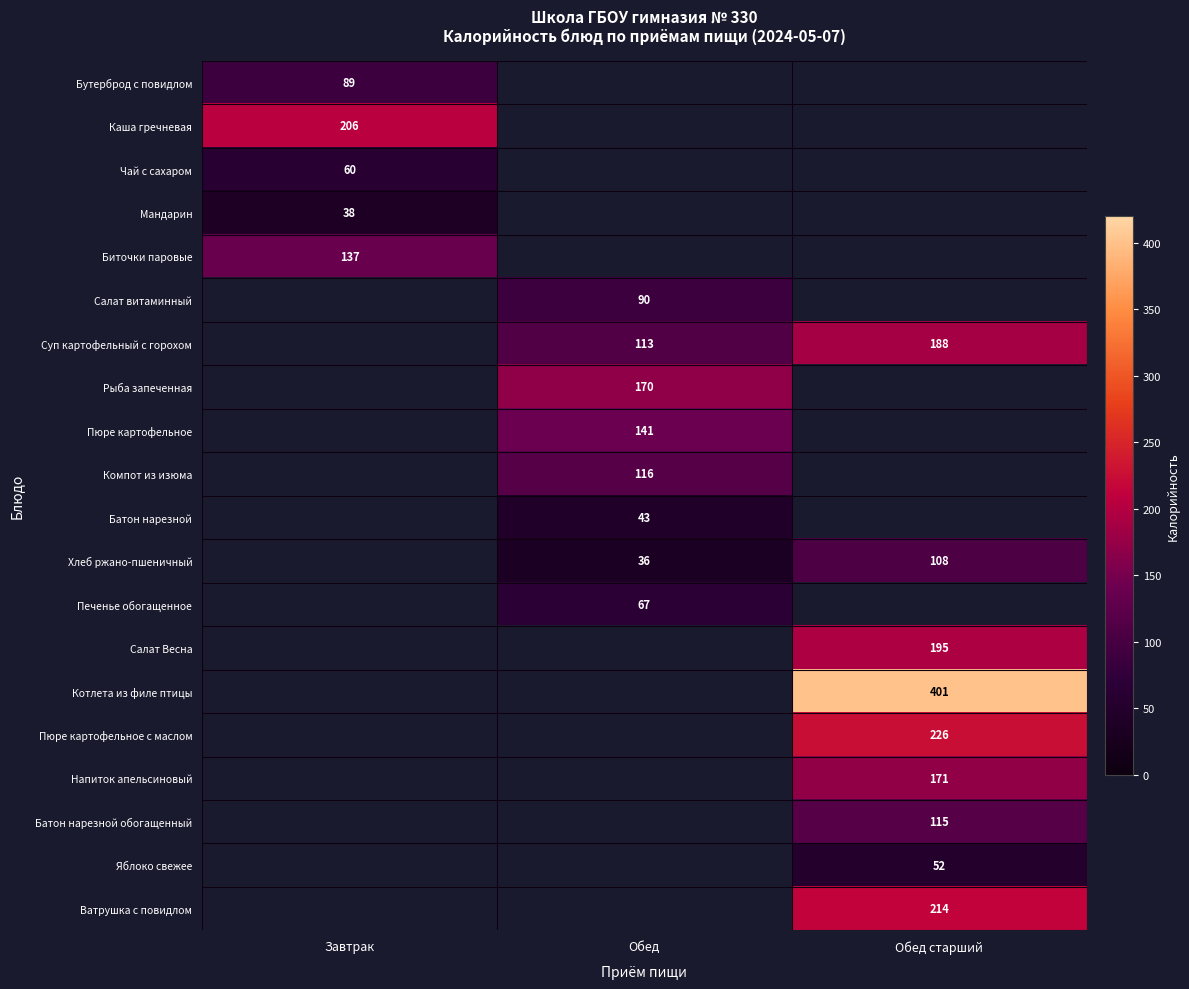

Which label corresponds to the largest value in the chart?

Обед старший